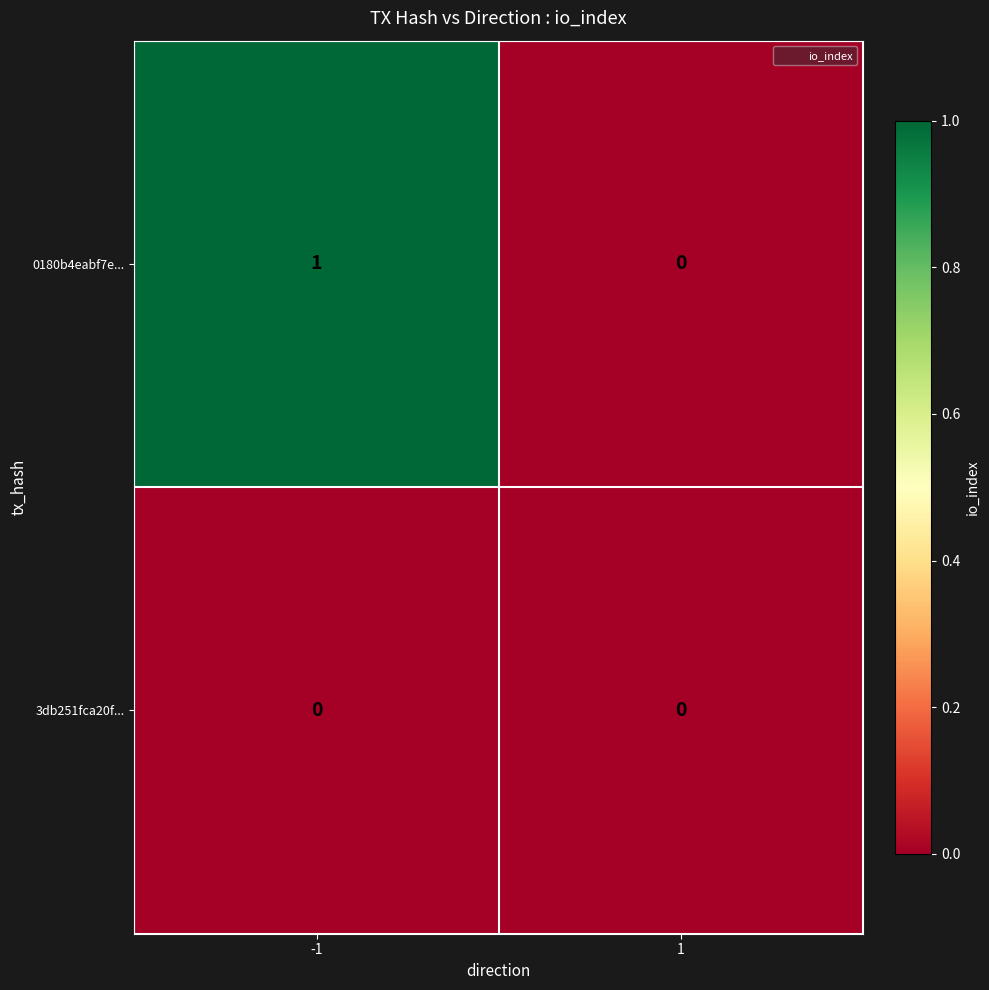

Rank the series by their average value, from lowest to highest.

3db251fca20f..., 0180b4eabf7e...